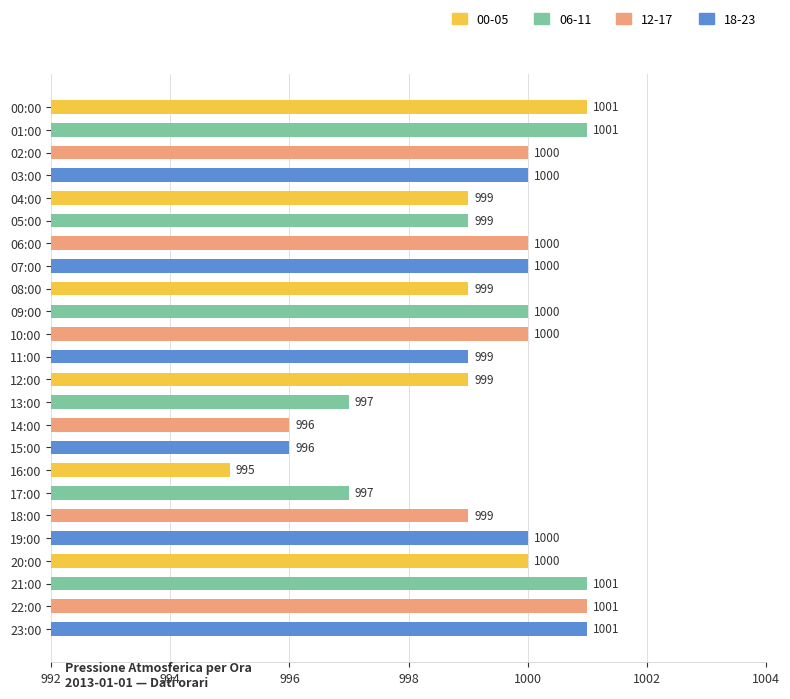

What is the value of the 24th bar from the top?

1001